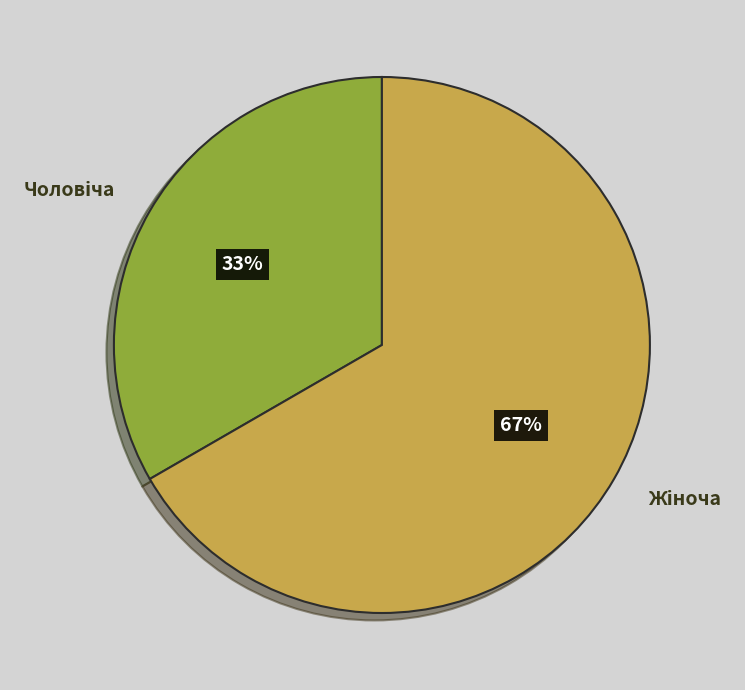

Does any single category account for the majority?

Yes